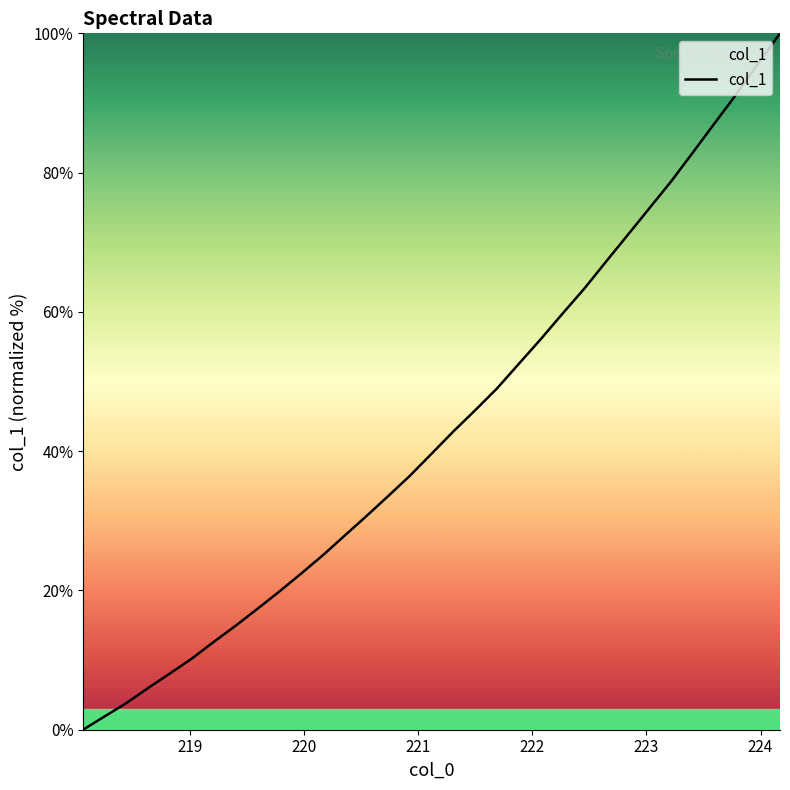

Count the number of values greater than 39.

17